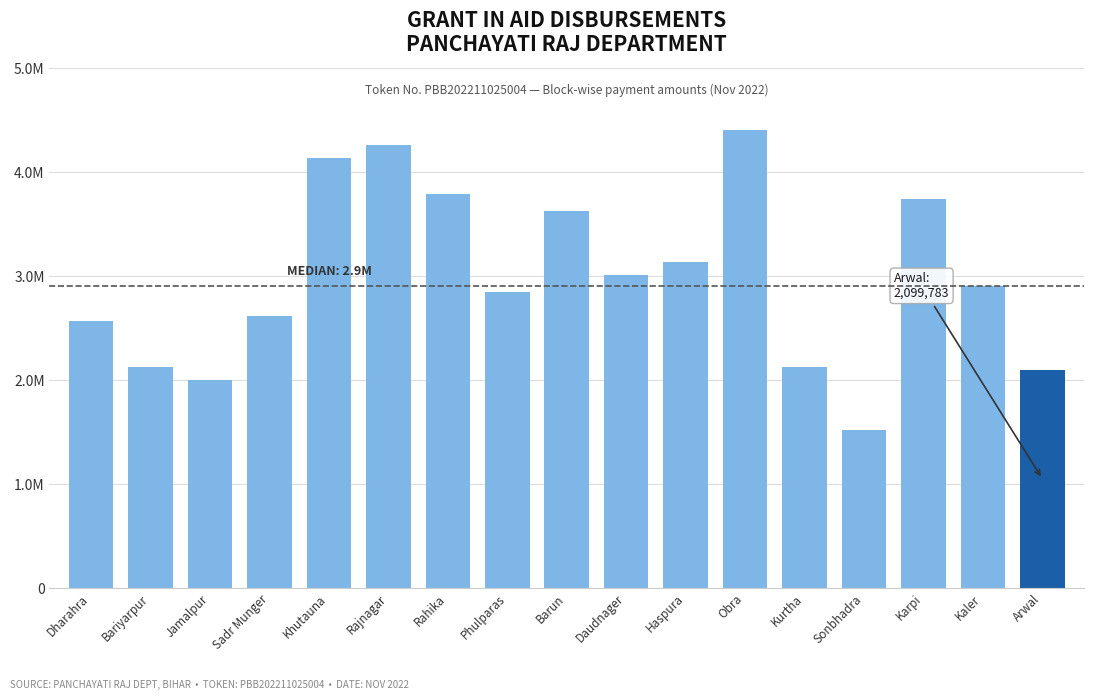

What is the smallest value displayed?

1522404